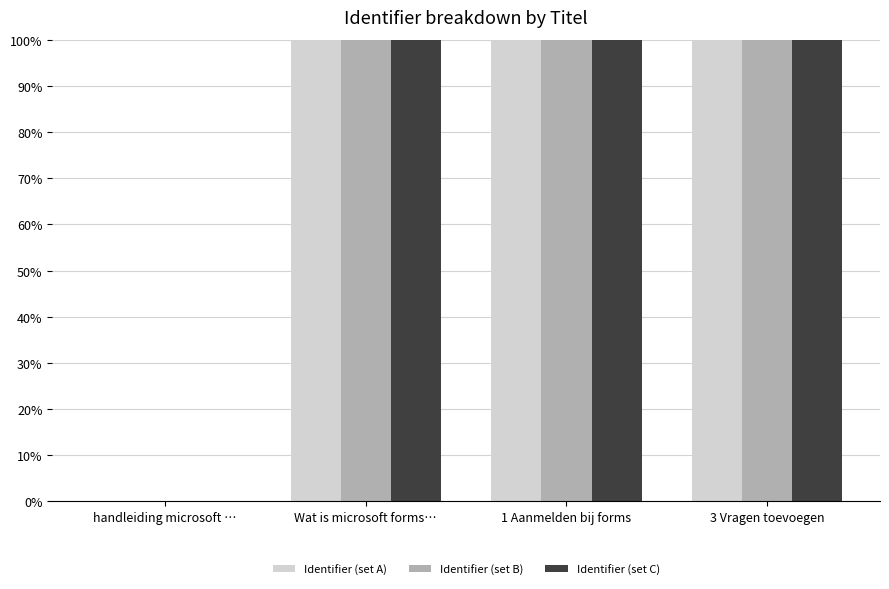

What is the sum of the Identifier (set B) values at Wat is microsoft forms… and 1 Aanmelden bij forms?

200.0